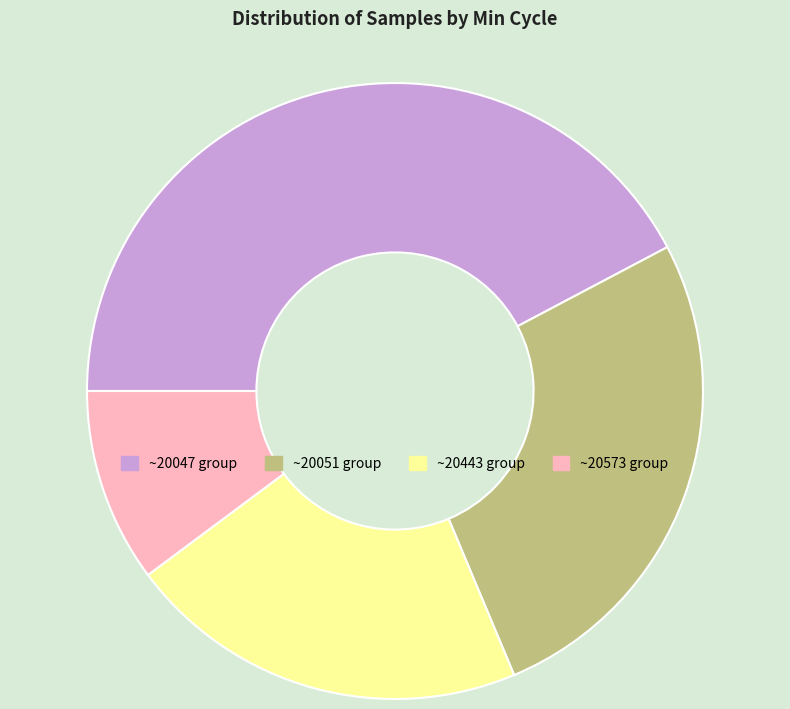

Do ~20047 group and ~20051 group together represent more than half of the pie?

Yes